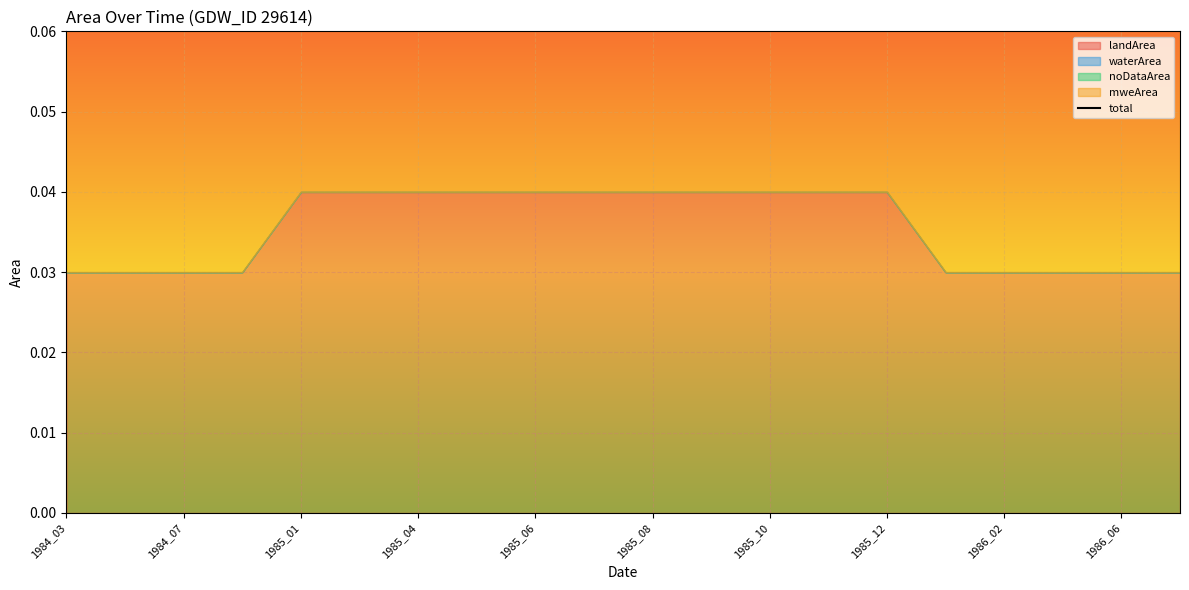

What is the sum of the values at 1986_02 and 1986_06?

0.1